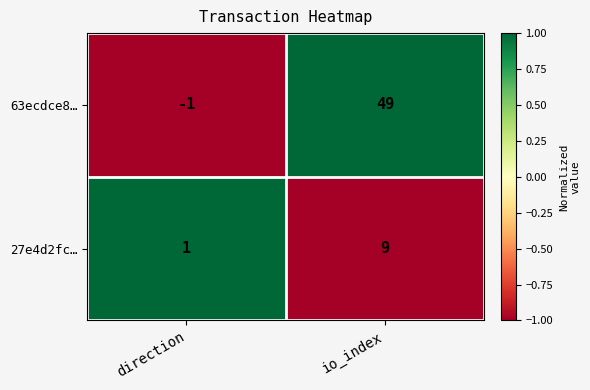

At direction, list the series in order from smallest to largest.

63ecdce8…, 27e4d2fc…